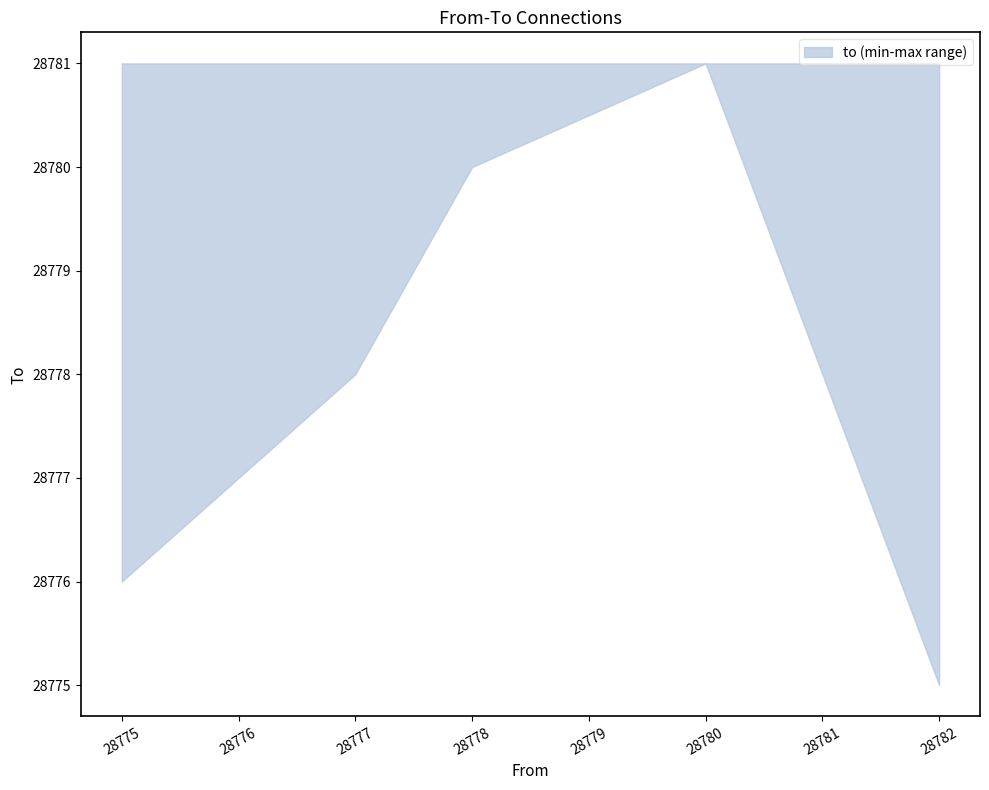

True or false: the data shows 28781 at 28777.

True